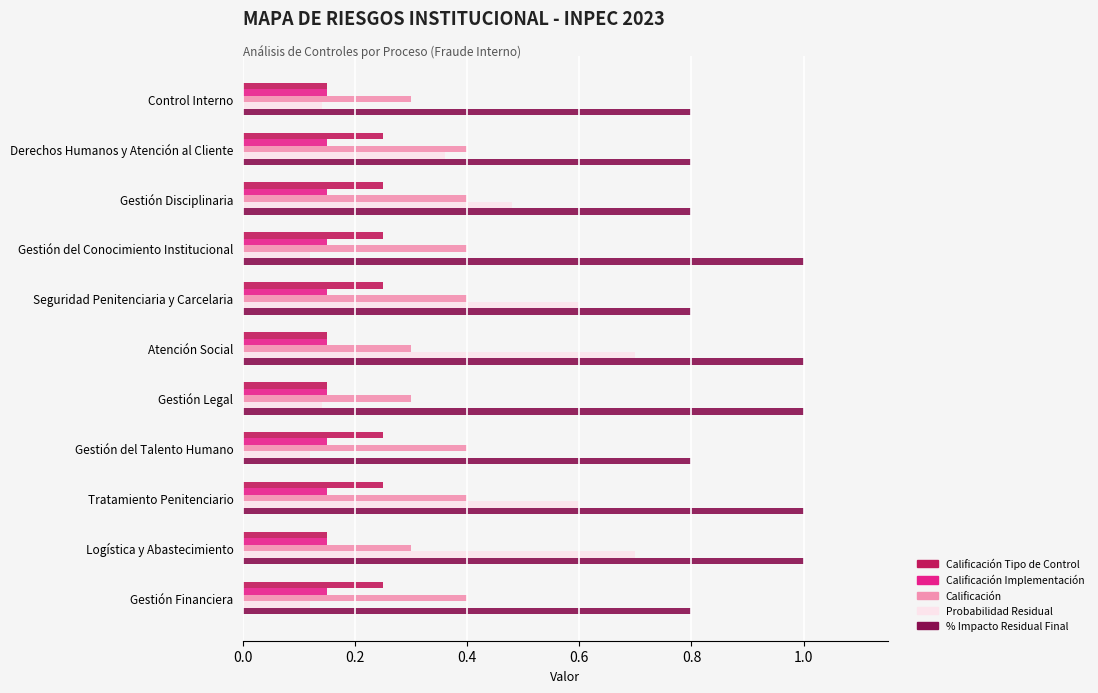

Count the number of data series in this chart.

5